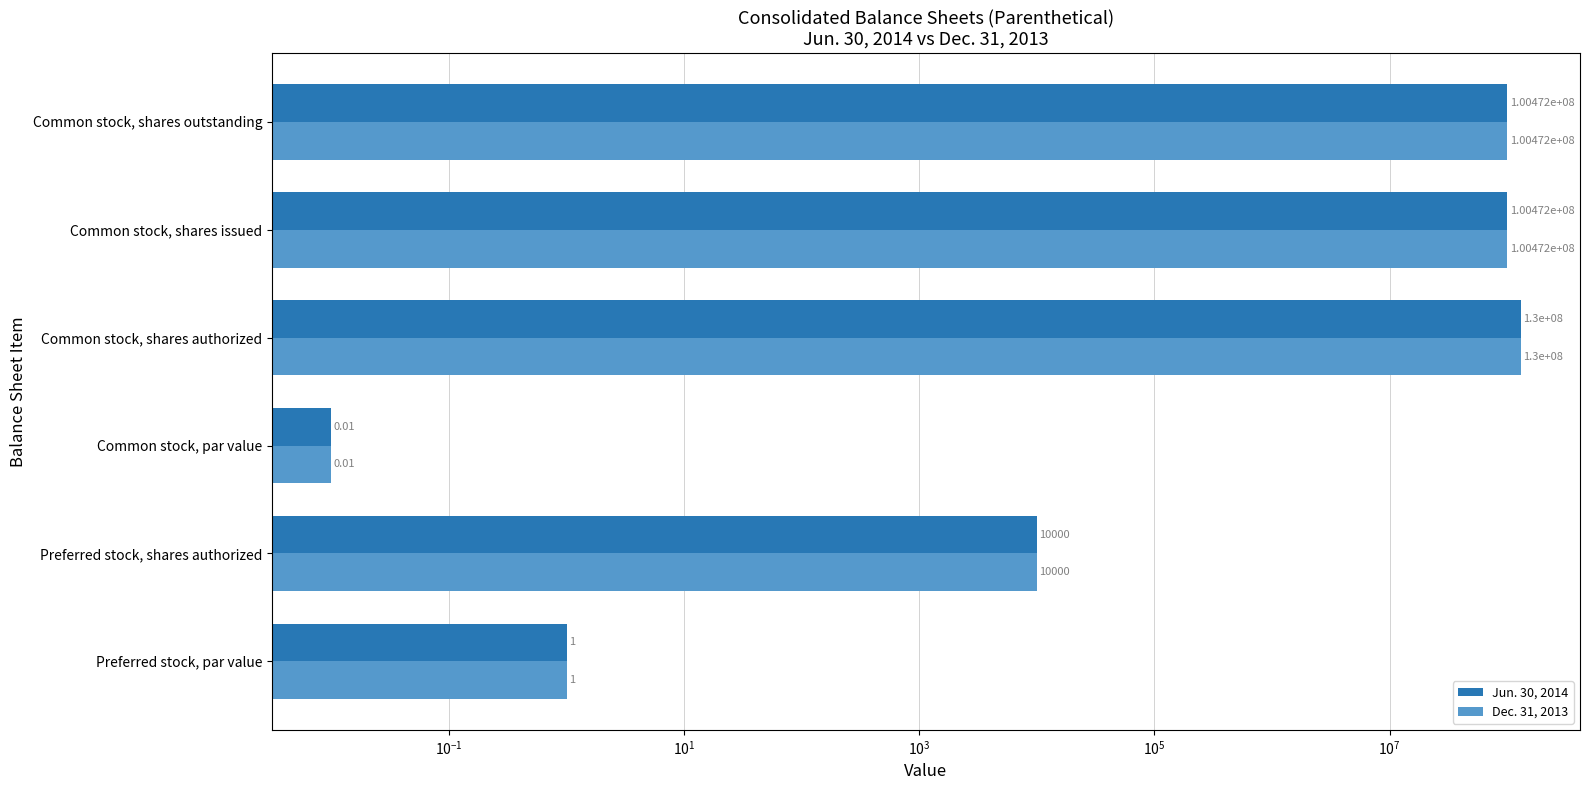

How many values in the Dec. 31, 2013 series are below 100472328?

3